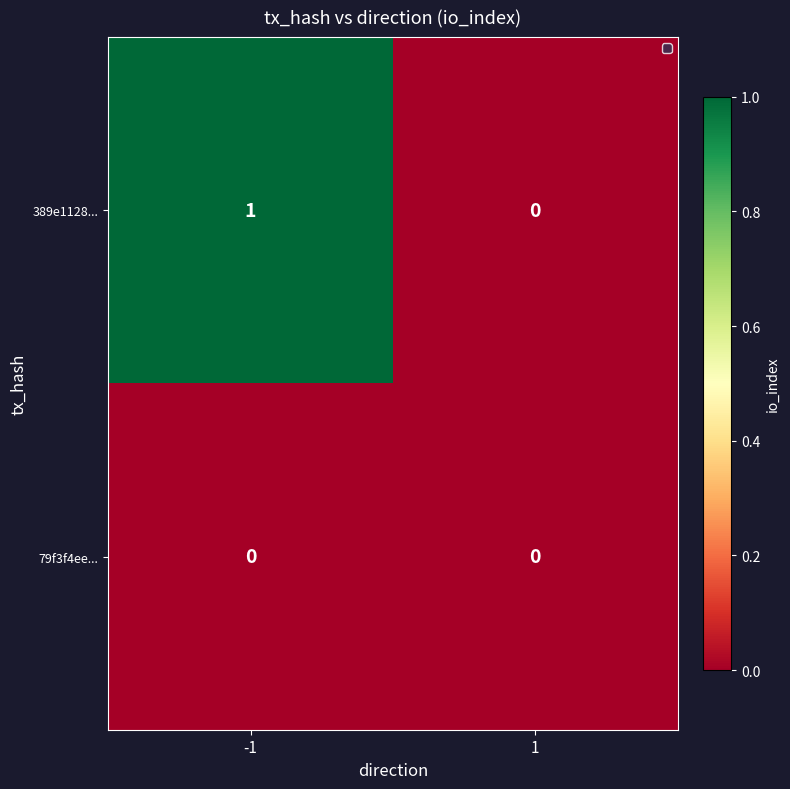

True or false: 79f3f4ee... has a value of 0 at -1.

True